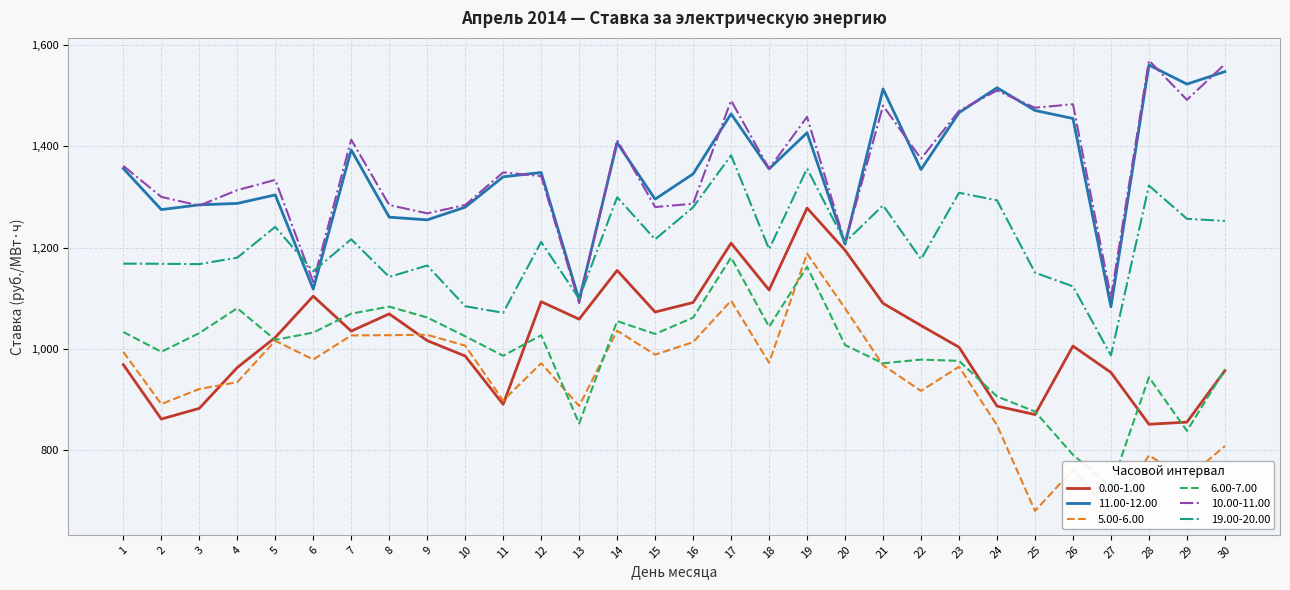

What are all the series names shown in the legend?

0.00-1.00, 11.00-12.00, 5.00-6.00, 6.00-7.00, 10.00-11.00, 19.00-20.00